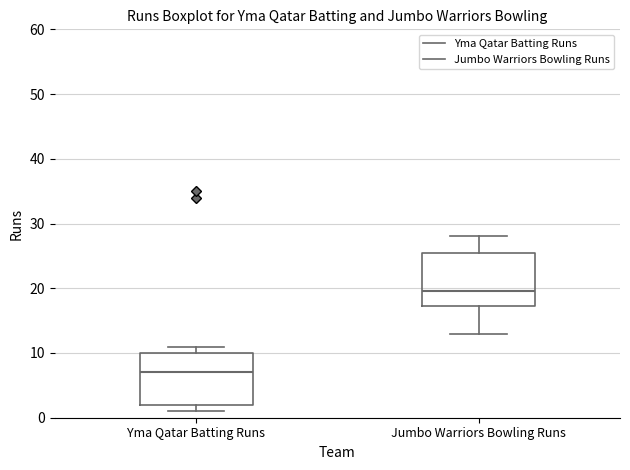

Which box's median line is the lowest?

Yma Qatar Batting Runs